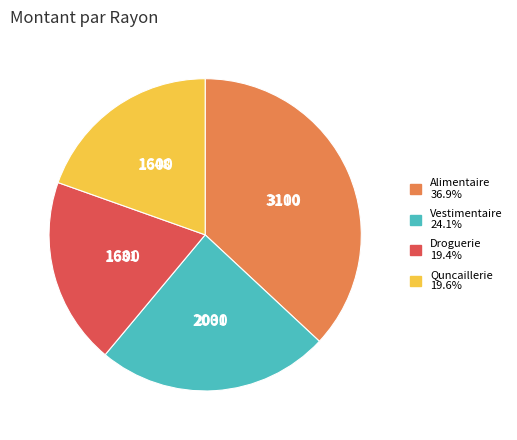

True or false: Alimentaire accounts for 49% of the total.

False